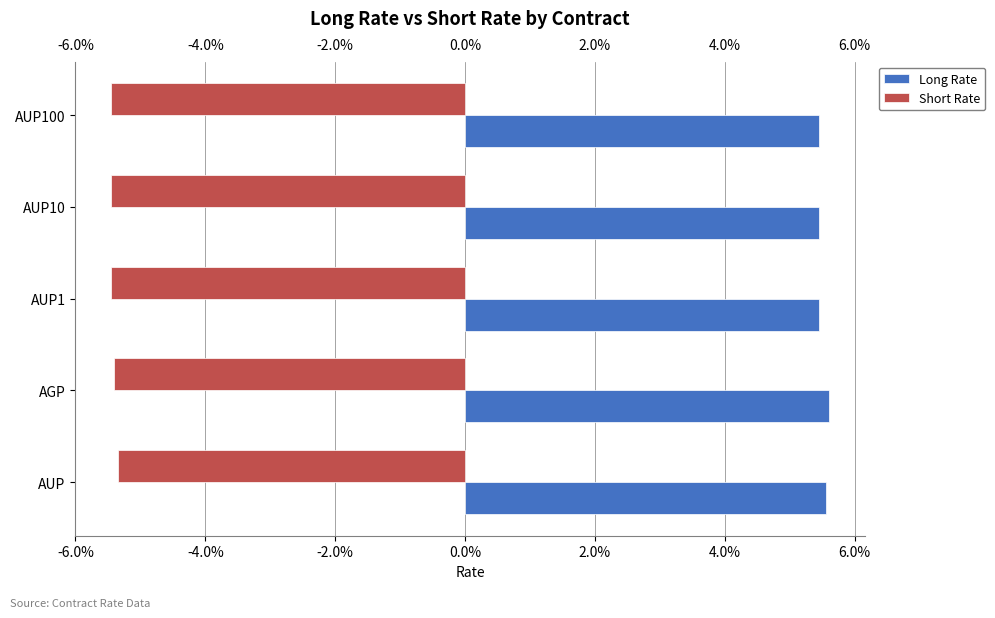

What are all the series names shown in the legend?

Long Rate, Short Rate